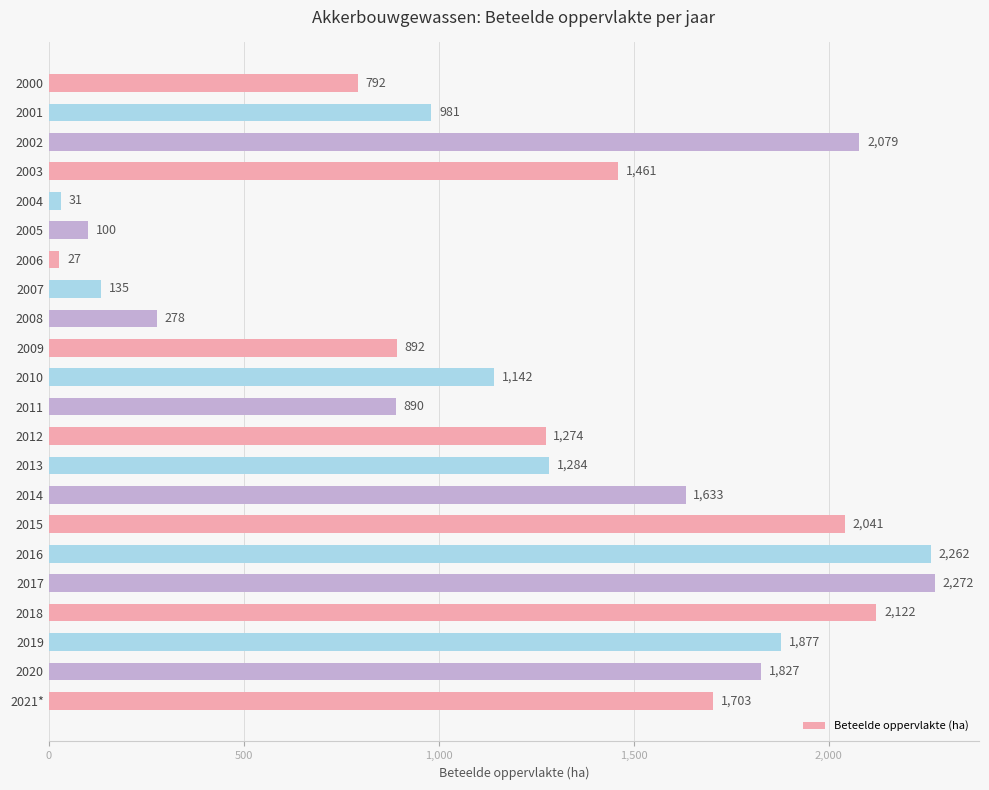

The value at 2018 is 2122. True or false?

True